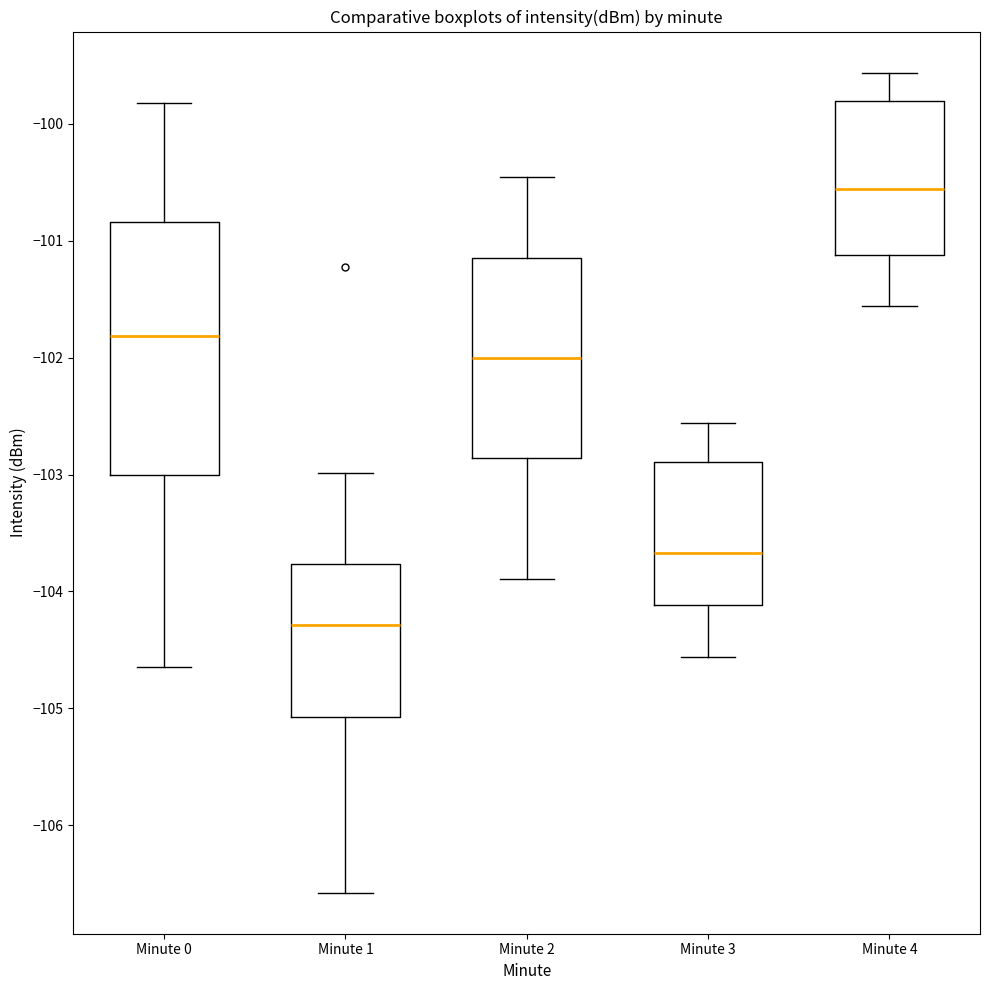

Where is the lower edge of the box for Minute 3 on the y-axis? The values are not printed on the chart, so give them approximately, as read against the axis.

-104.1